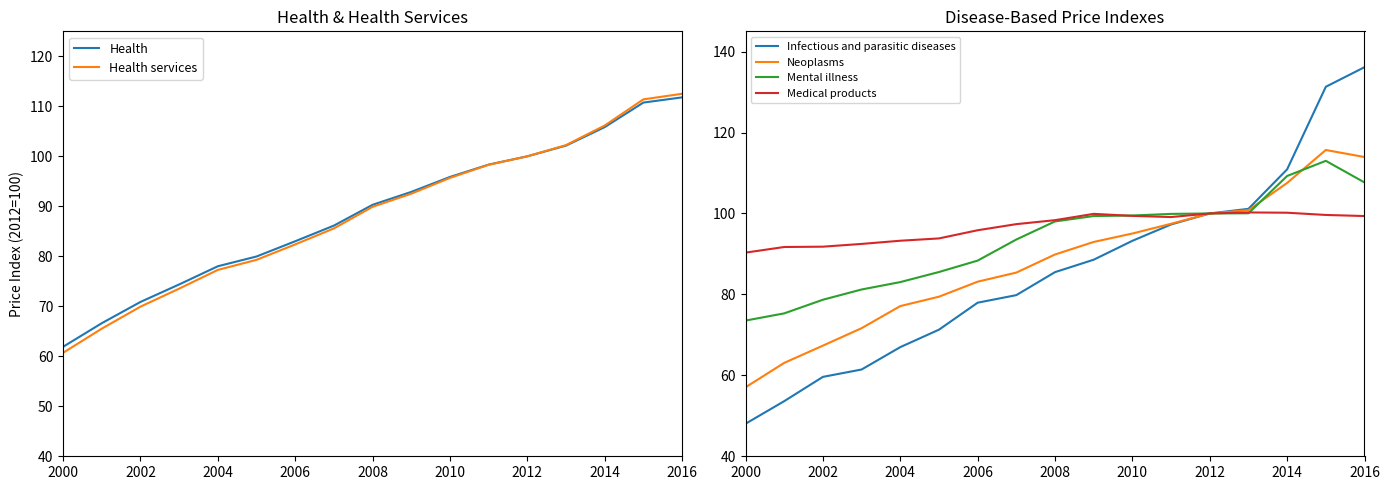

What is the greatest value displayed?

136.1